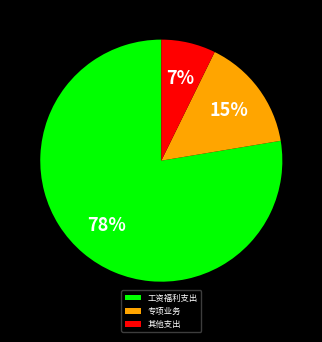

To the nearest percent, what percentage of the pie is 其他支出?

7%